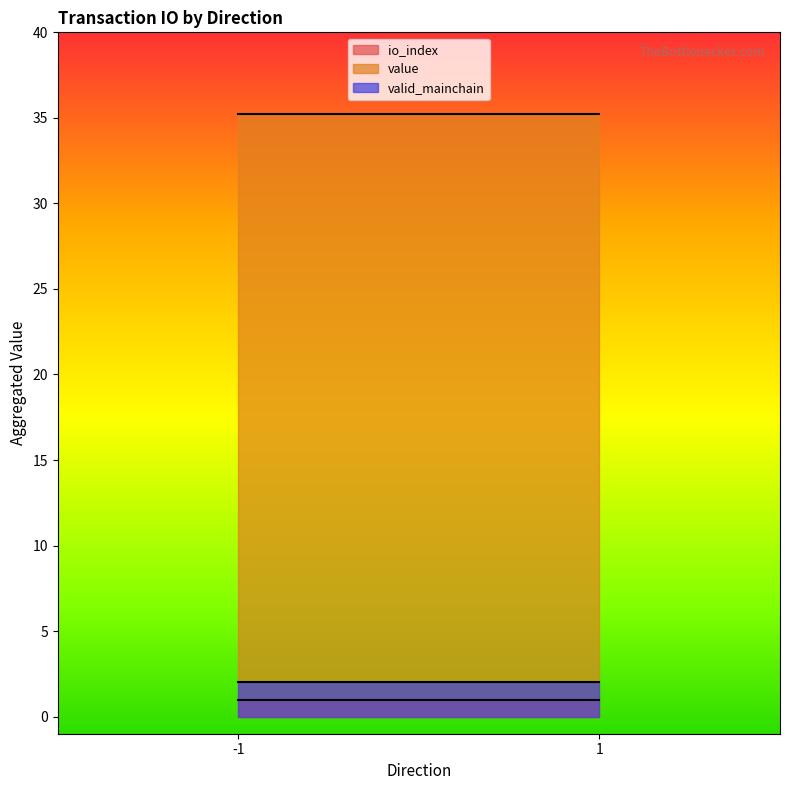

Reading left to right, list all the values displayed in this chart.

io_index: -1_0=0.0	-1_1=1.0	1_0=0.0	1_1=1.0
value: -1_0=0.0	-1_1=35.2	1_0=0.0	1_1=35.2
valid_mainchain: -1_0=1.0	-1_1=1.0	1_0=1.0	1_1=1.0